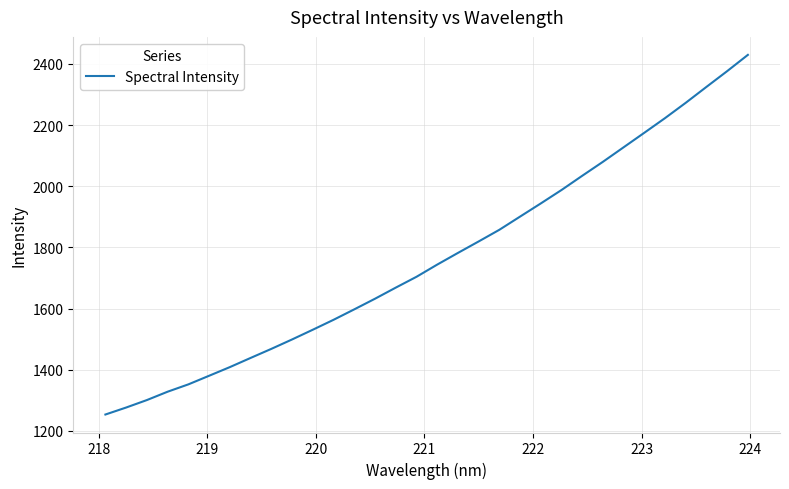

What is the difference between the maximum and minimum values?

1176.4